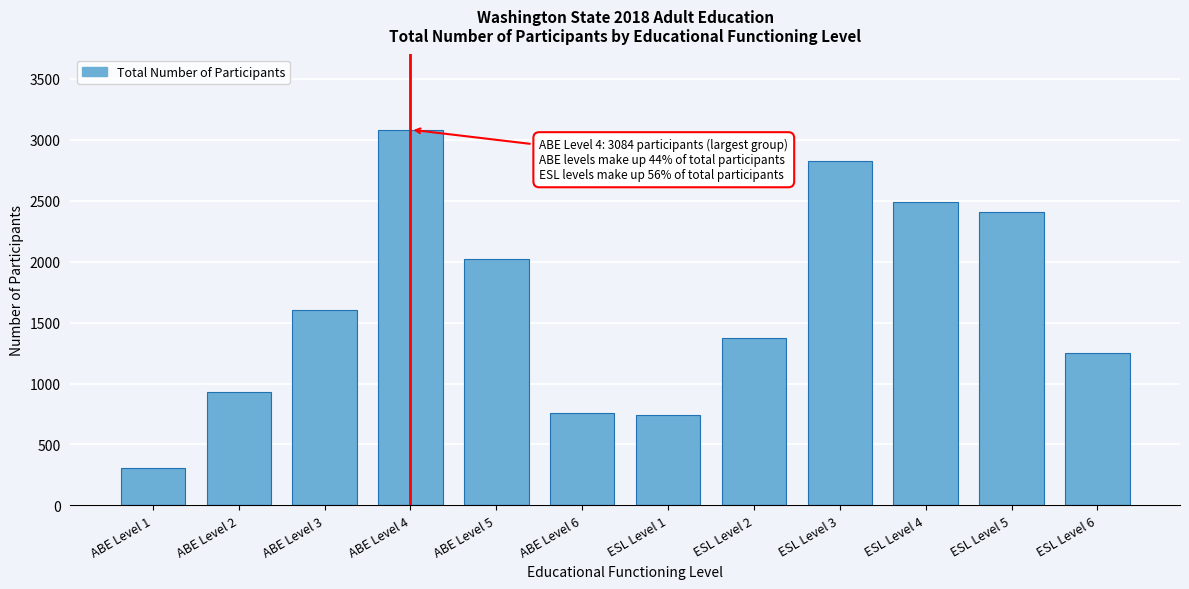

Reading left to right, list all the values displayed in this chart.

310	931	1605	3084	2020	759	738	1374	2823	2492	2405	1254